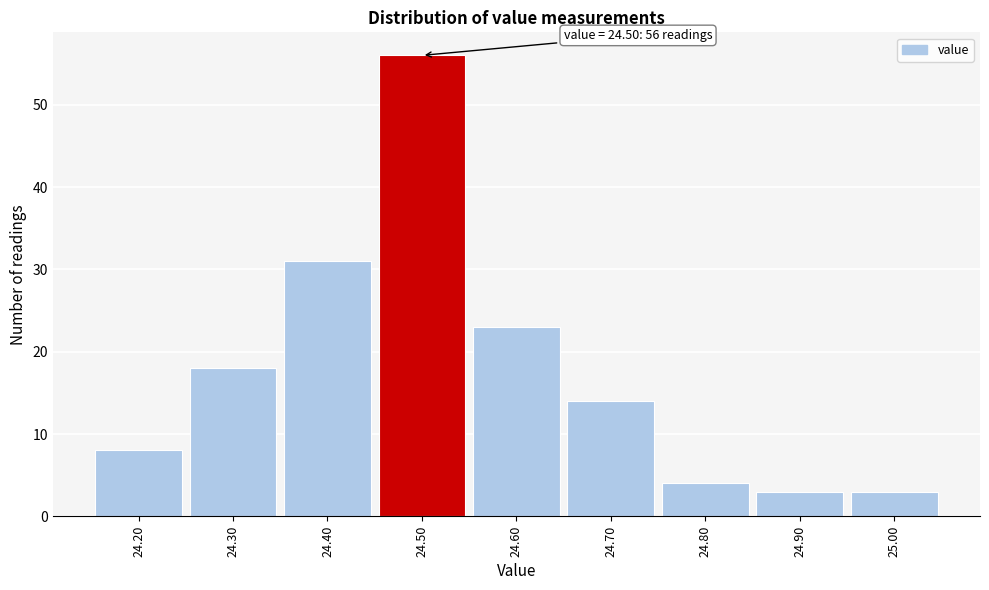

Over which range of the x-axis is the bar tallest?

24.45 to 24.55